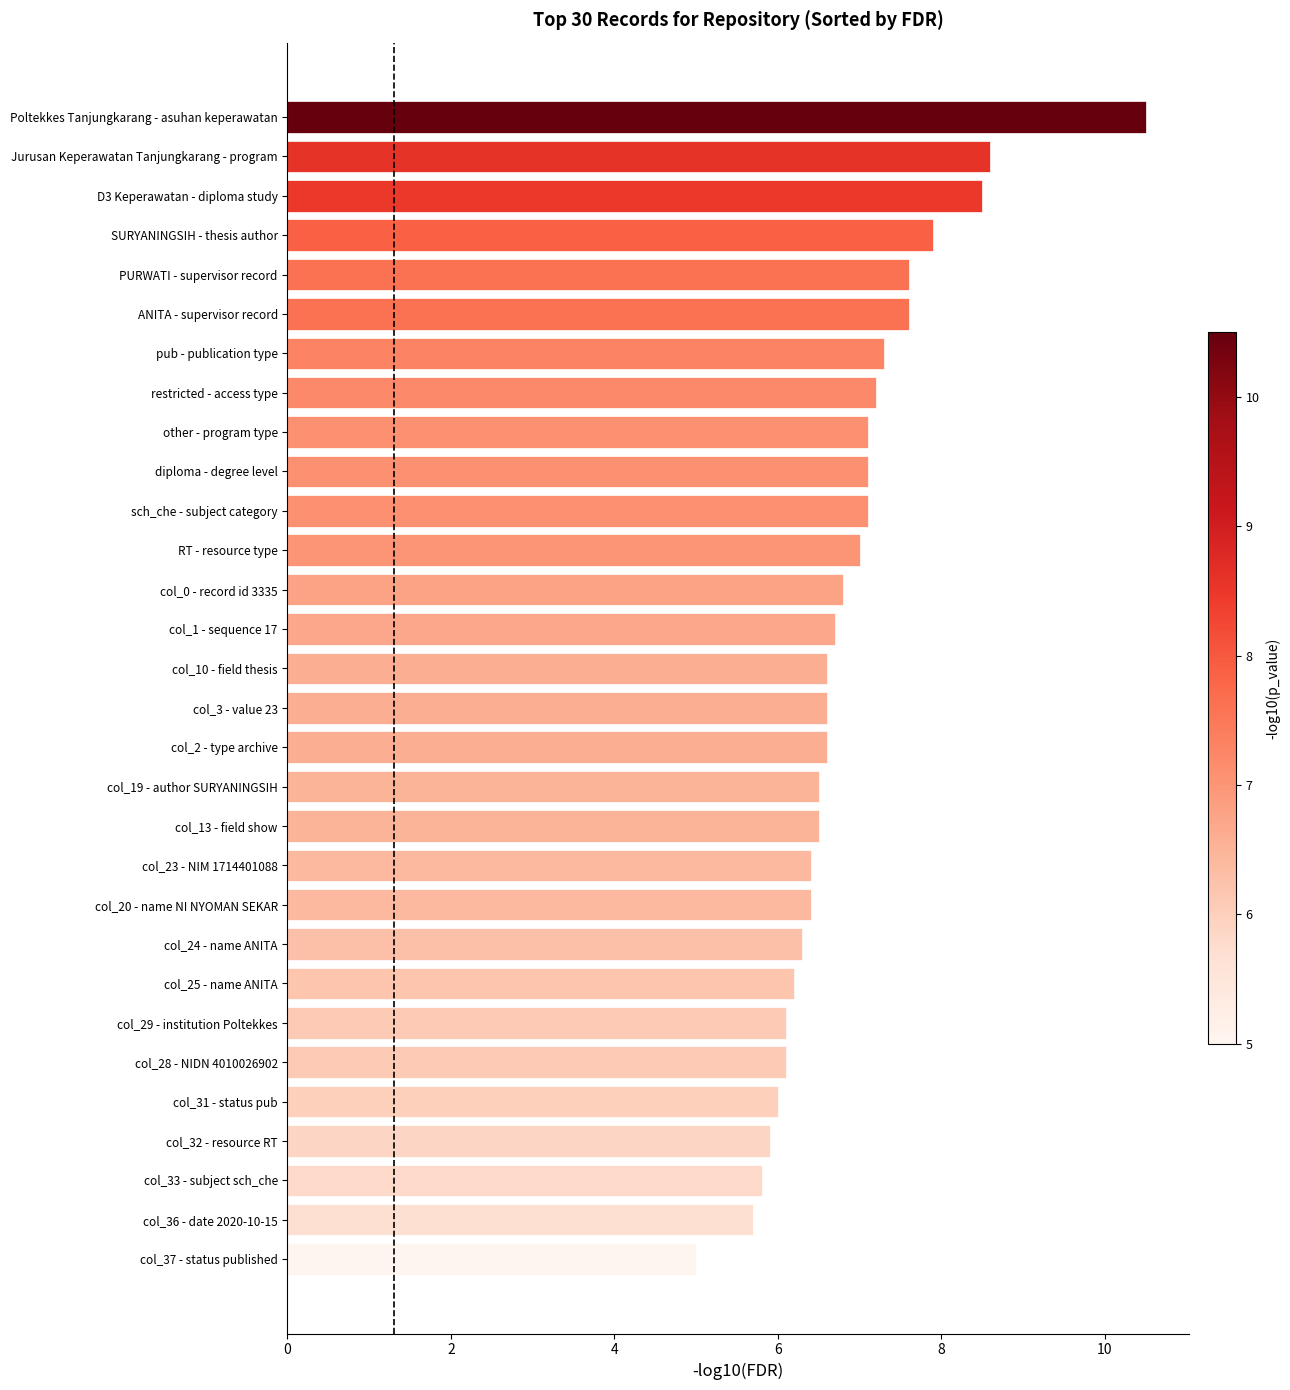

Approximately how many times larger is the value at col_2 - type archive compared to SURYANINGSIH - thesis author?

0.8